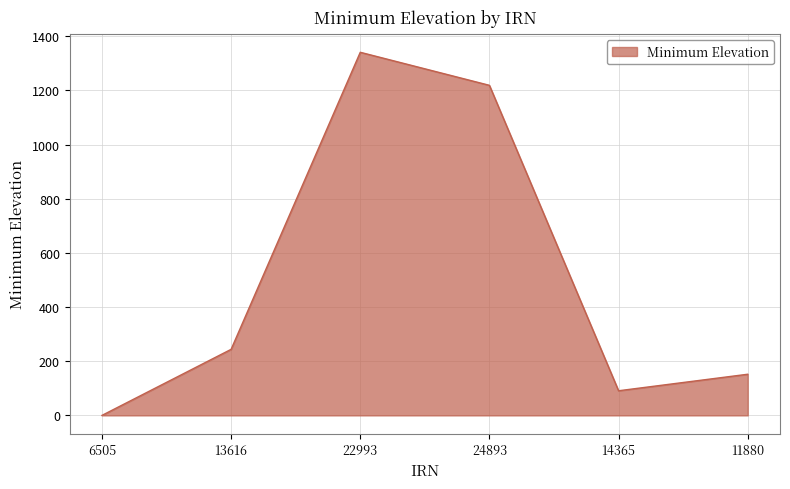

Which category has the highest value across all series?

22993